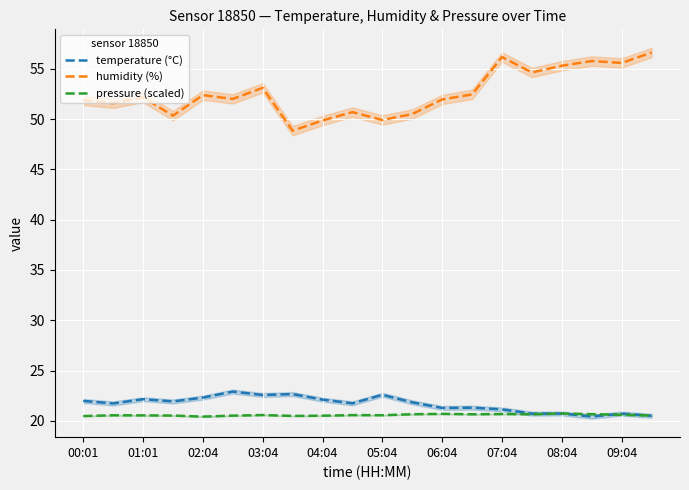

What is the value of the temperature (°C) point at the 3rd from the left?

22.1